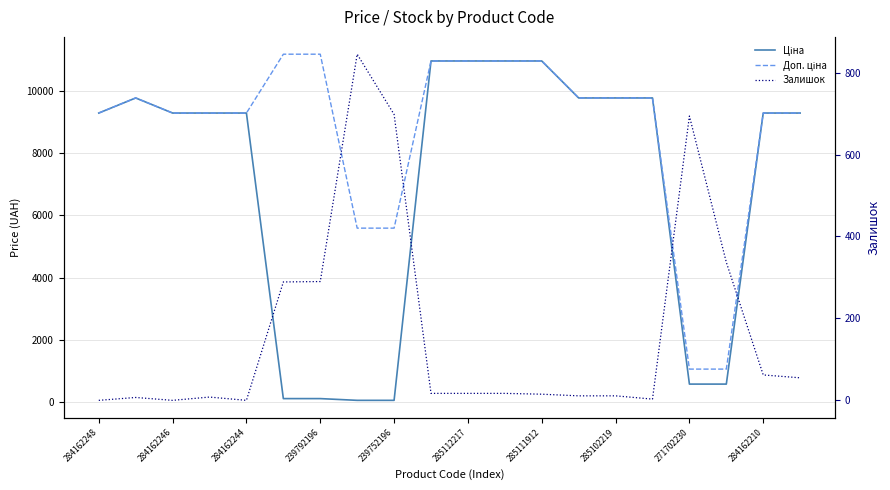

What are all the series names shown in the legend?

Ціна, Доп. ціна, Залишок